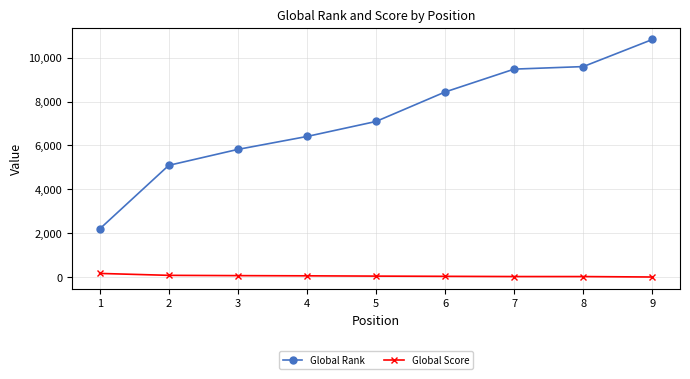

What is the lowest value of the Global Rank series?

2194